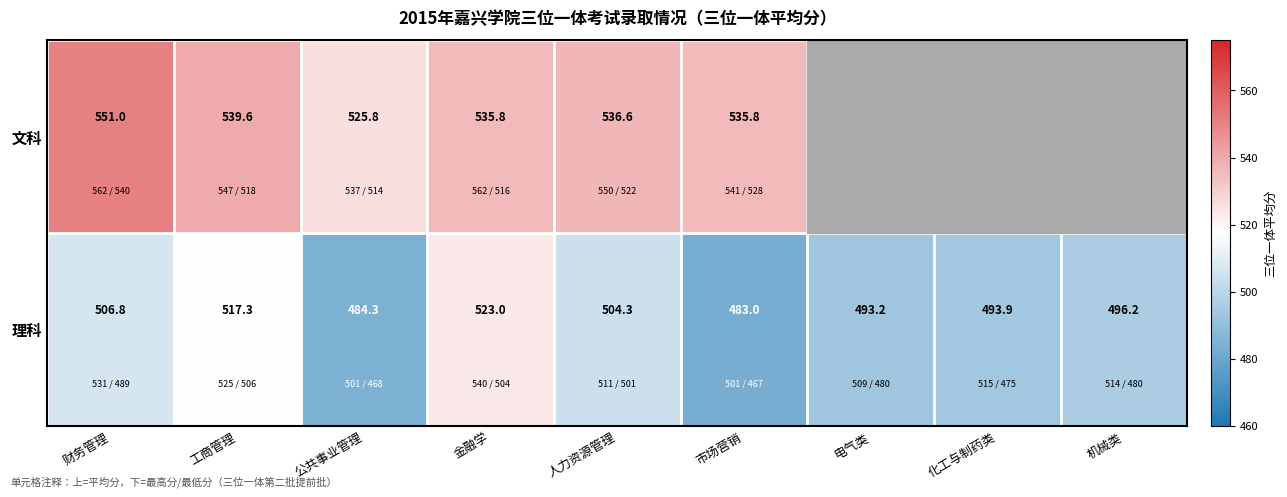

What is the minimum value shown in the chart?

483.0